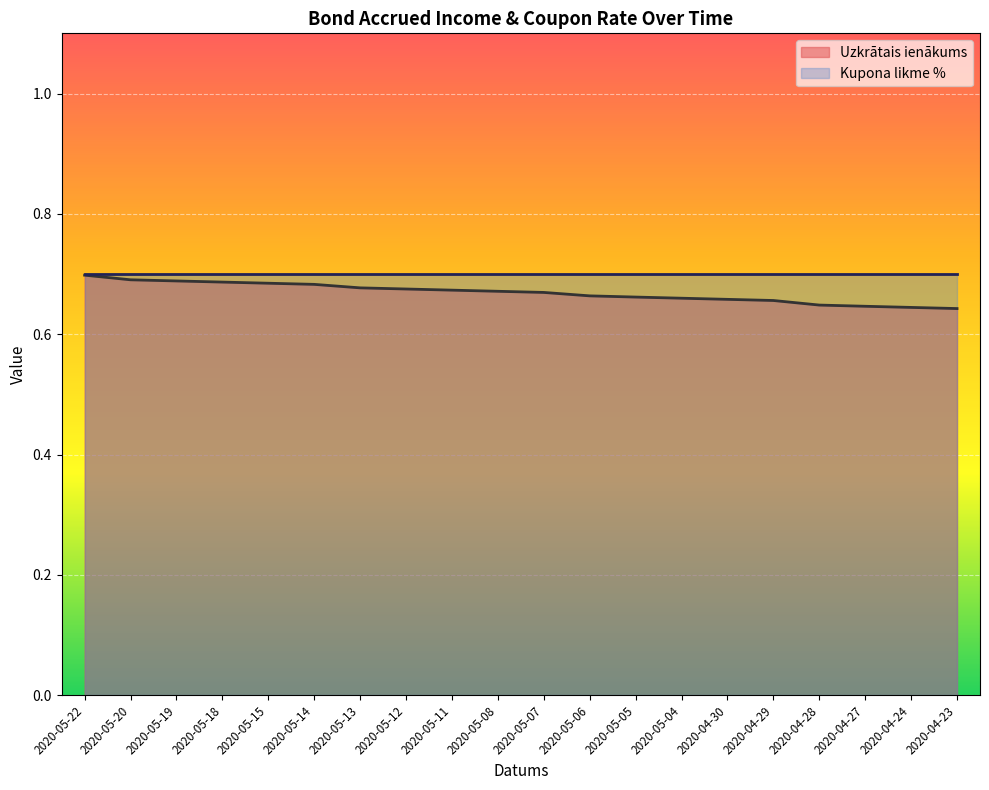

Reading left to right, transcribe all the data shown in this chart.

0.7	0.7	0.7	0.7	0.7	0.7	0.7	0.7	0.7	0.7	0.7	0.7	0.7	0.7	0.7	0.7	0.6	0.6	0.6	0.6